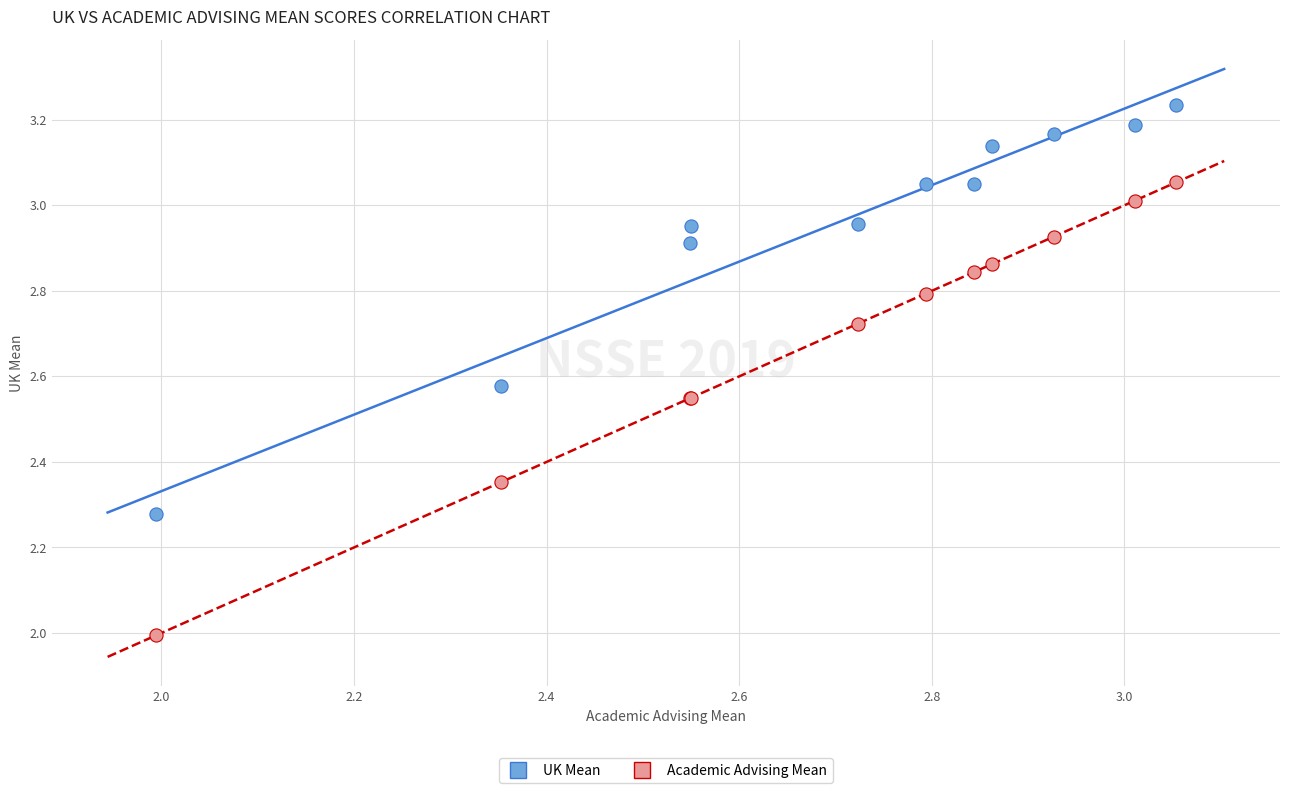

Which series has the largest Y range (max minus min)?

Academic Advising Mean